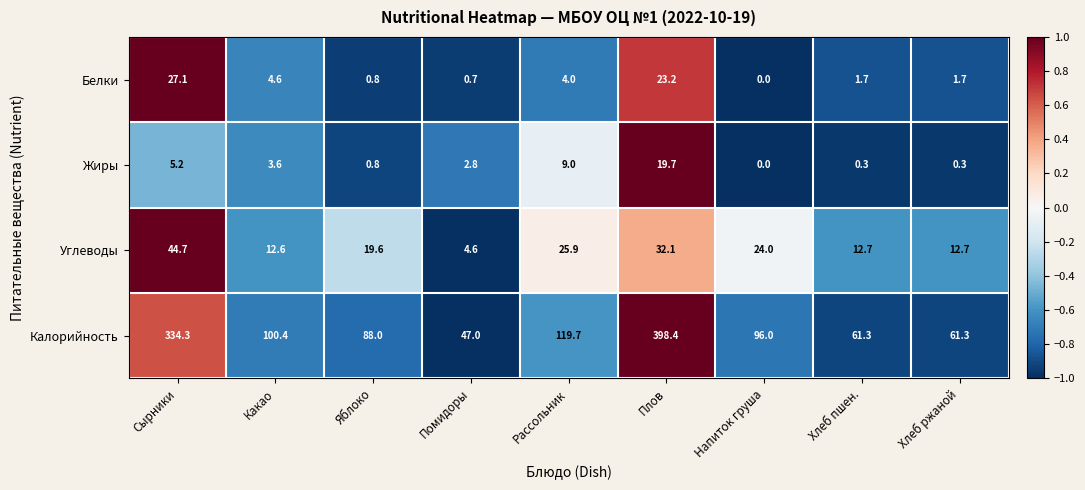

Which series has the largest total across all categories?

Калорийность